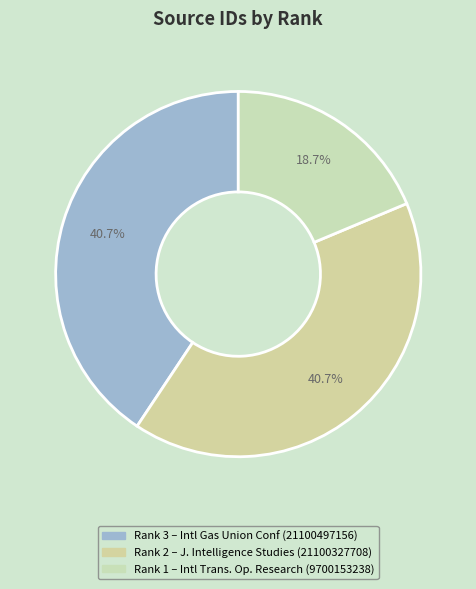

To the nearest percent, what is the average slice percentage?

33%